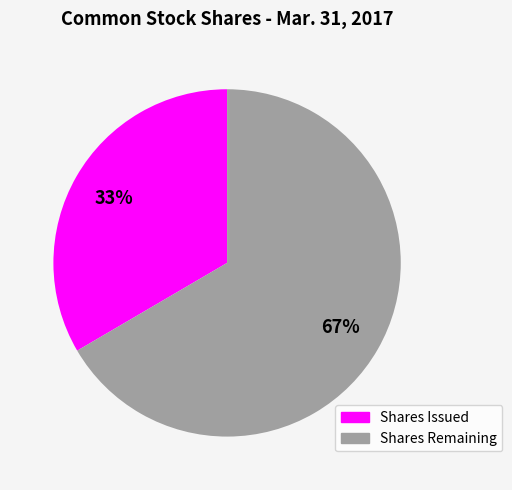

To the nearest percent, what is the average slice percentage?

50%